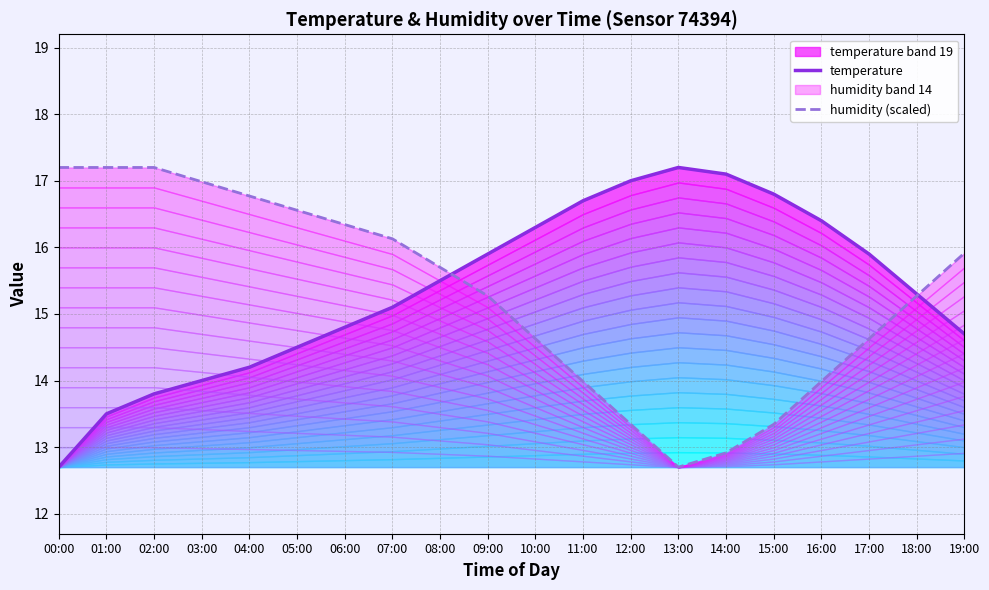

At how many categories does at least one series exceed 16?

15